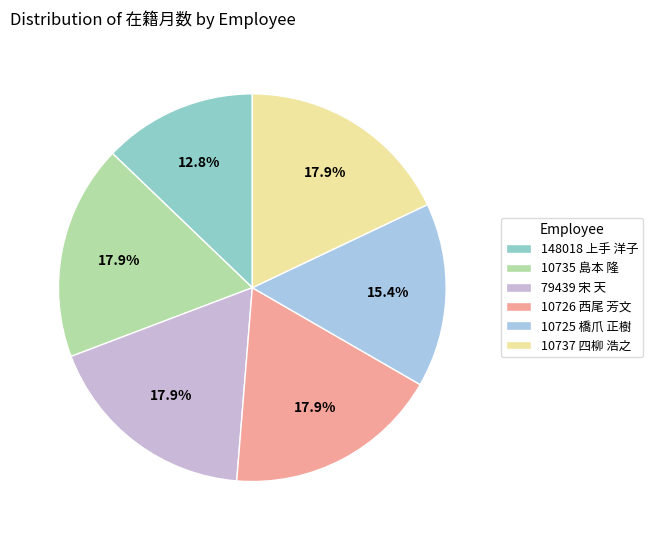

Combined, do 79439 宋 天 and 10725 橋爪 正樹 account for over 50%?

No